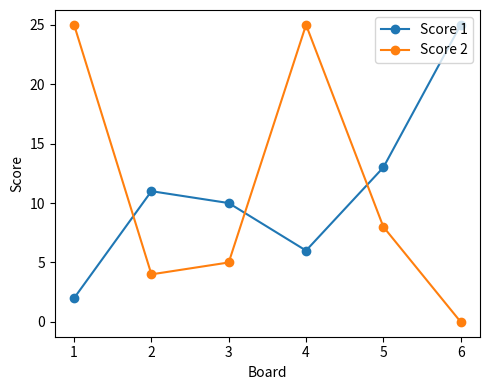

How many series are shown in this chart?

2